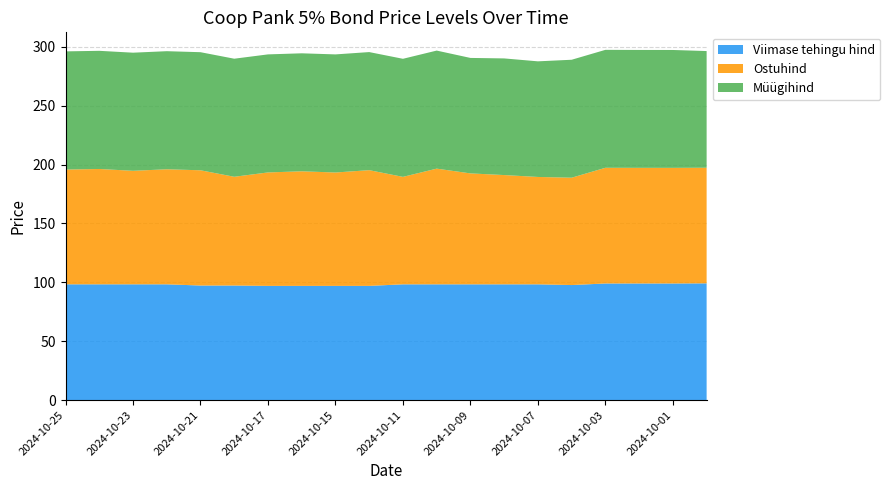

Reading left to right, transcribe all the data shown in this chart.

Viimase tehingu hind: 2024-10-25=98.3	2024-10-24=98.3	2024-10-23=98.3	2024-10-22=98.3	2024-10-21=97.3	2024-10-18=97.3	2024-10-17=97.0	2024-10-16=97.0	2024-10-15=97.0	2024-10-14=97.0	2024-10-11=98.3	2024-10-10=98.3	2024-10-09=98.3	2024-10-08=98.3	2024-10-07=98.3	2024-10-04=97.7	2024-10-03=99.0	2024-10-02=99.0	2024-10-01=99.0	2024-09-30=99.2
Ostuhind: 2024-10-25=97.4	2024-10-24=97.9	2024-10-23=96.3	2024-10-22=97.6	2024-10-21=97.8	2024-10-18=92.3	2024-10-17=96.3	2024-10-16=97.2	2024-10-15=96.2	2024-10-14=98.2	2024-10-11=91.2	2024-10-10=98.2	2024-10-09=94.2	2024-10-08=92.7	2024-10-07=91.1	2024-10-04=91.1	2024-10-03=98.2	2024-10-02=98.2	2024-10-01=98.1	2024-09-30=98.1
Müügihind: 2024-10-25=100.3	2024-10-24=100.3	2024-10-23=100.2	2024-10-22=100.2	2024-10-21=100.2	2024-10-18=100.2	2024-10-17=100.2	2024-10-16=100.2	2024-10-15=100.2	2024-10-14=100.2	2024-10-11=100.2	2024-10-10=100.2	2024-10-09=98.0	2024-10-08=99.0	2024-10-07=98.1	2024-10-04=100.1	2024-10-03=100.1	2024-10-02=100.1	2024-10-01=100.0	2024-09-30=99.0